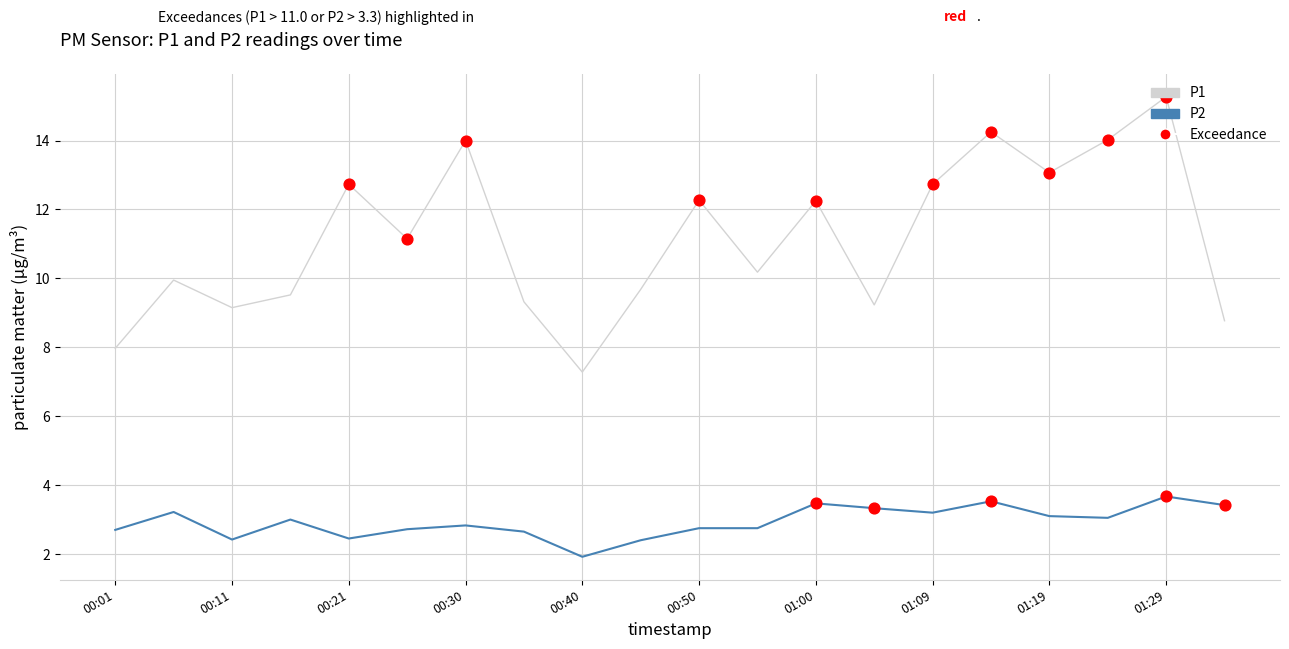

Which series has the largest total across all categories?

P1